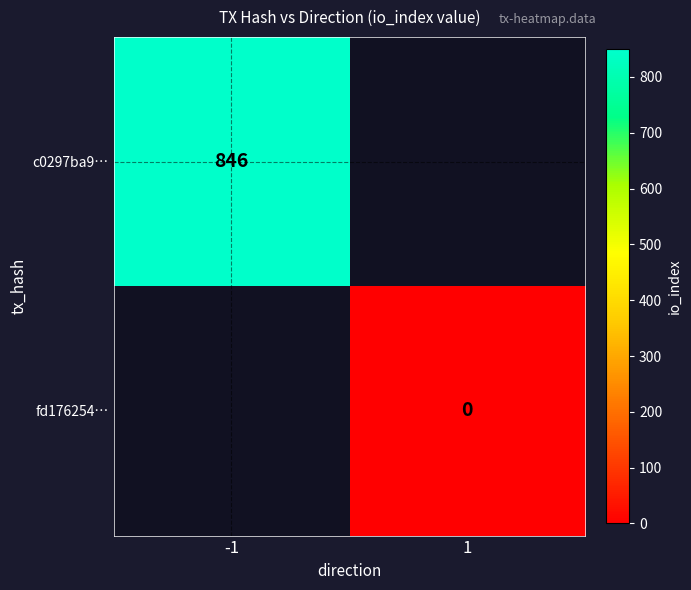

The value of c0297ba9… at -1 is 846. True or false?

True